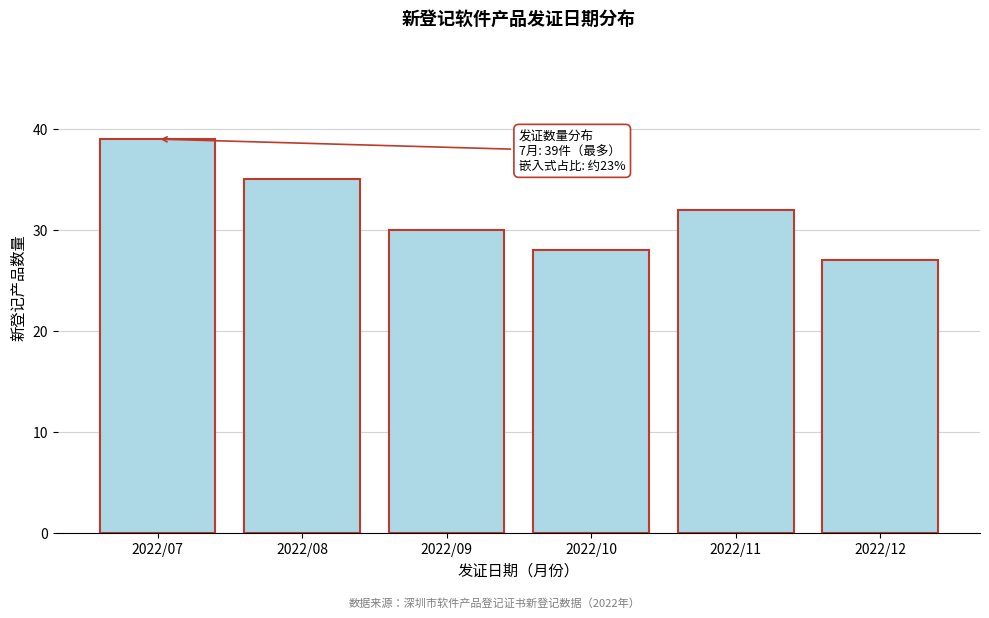

Reading right to left, list all the values displayed in this chart.

2022/12=27	2022/11=32	2022/10=28	2022/09=30	2022/08=35	2022/07=39